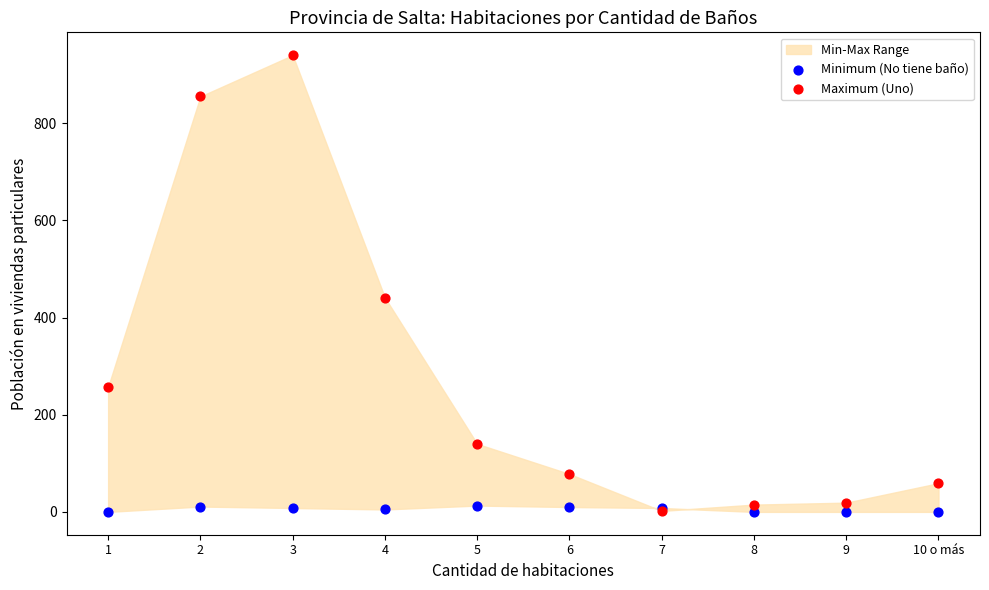

Which series has the widest spread of Y values?

Maximum (Uno)